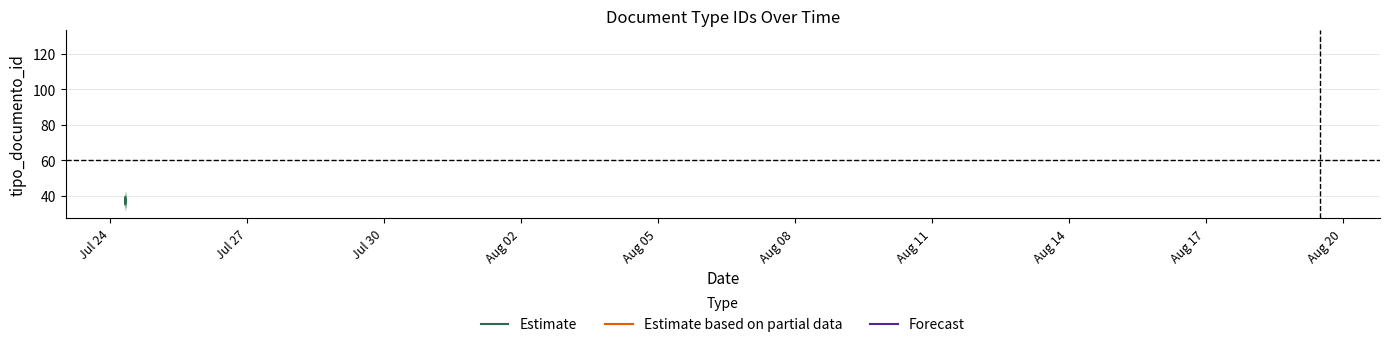

Is it true that the value at Aug 08 is 13?

False